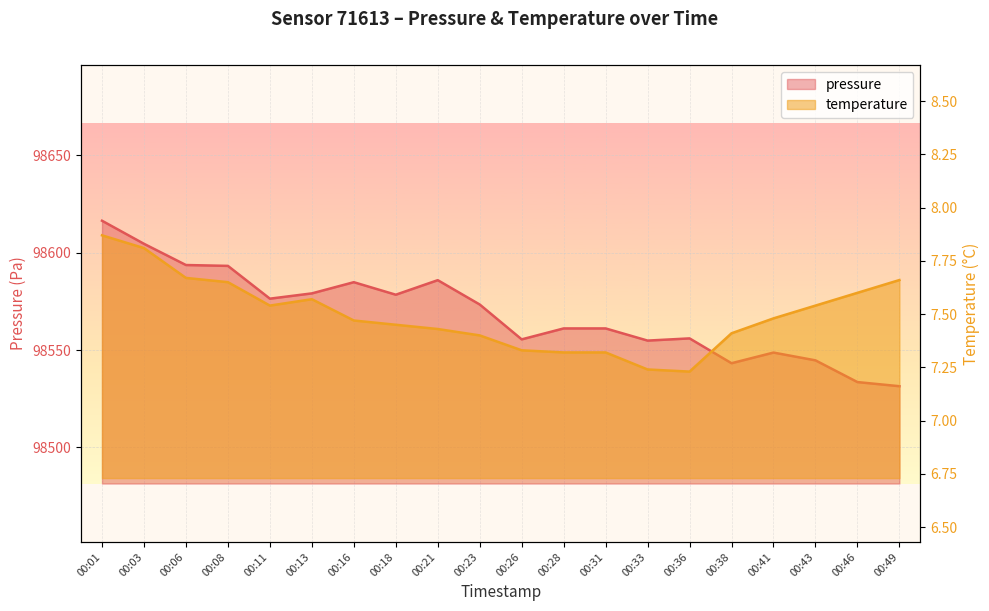

What is the difference between the highest and lowest values at 00:23?

98566.0